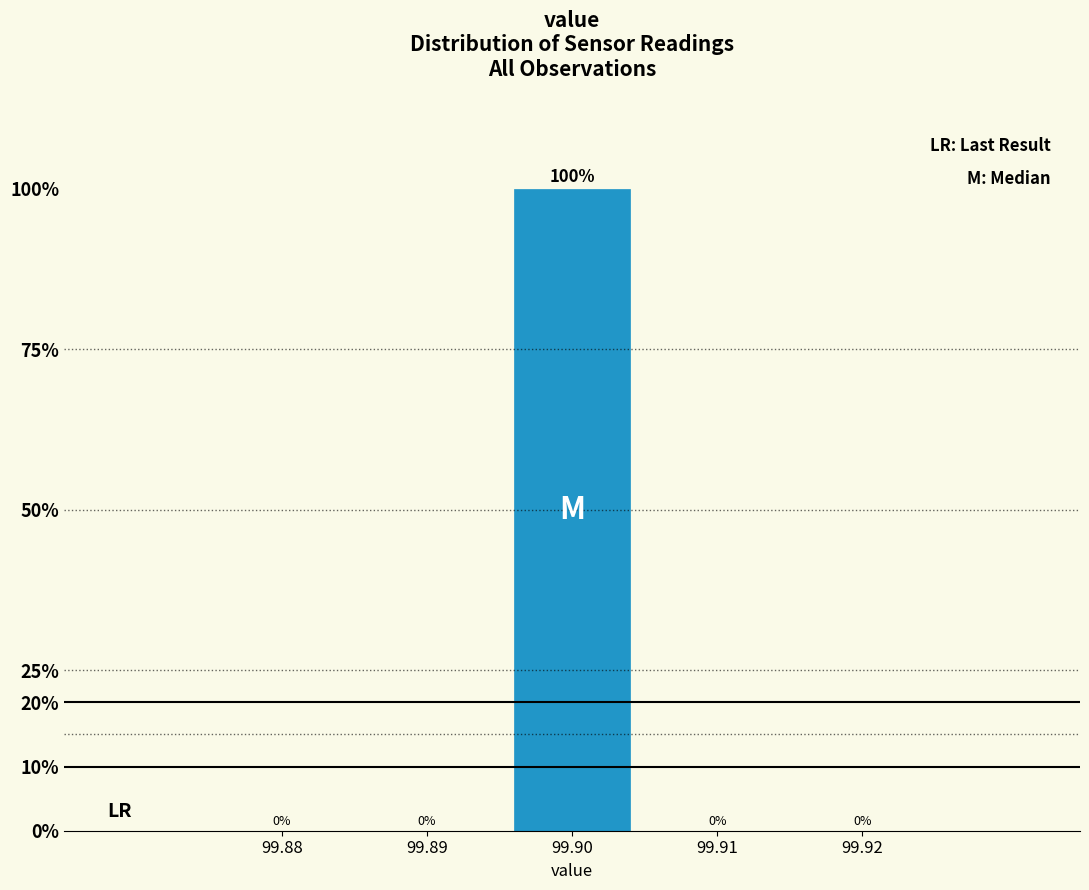

Reading left to right, transcribe all the data shown in this chart.

99.88=0	99.89=0	99.90=100	99.91=0	99.92=0